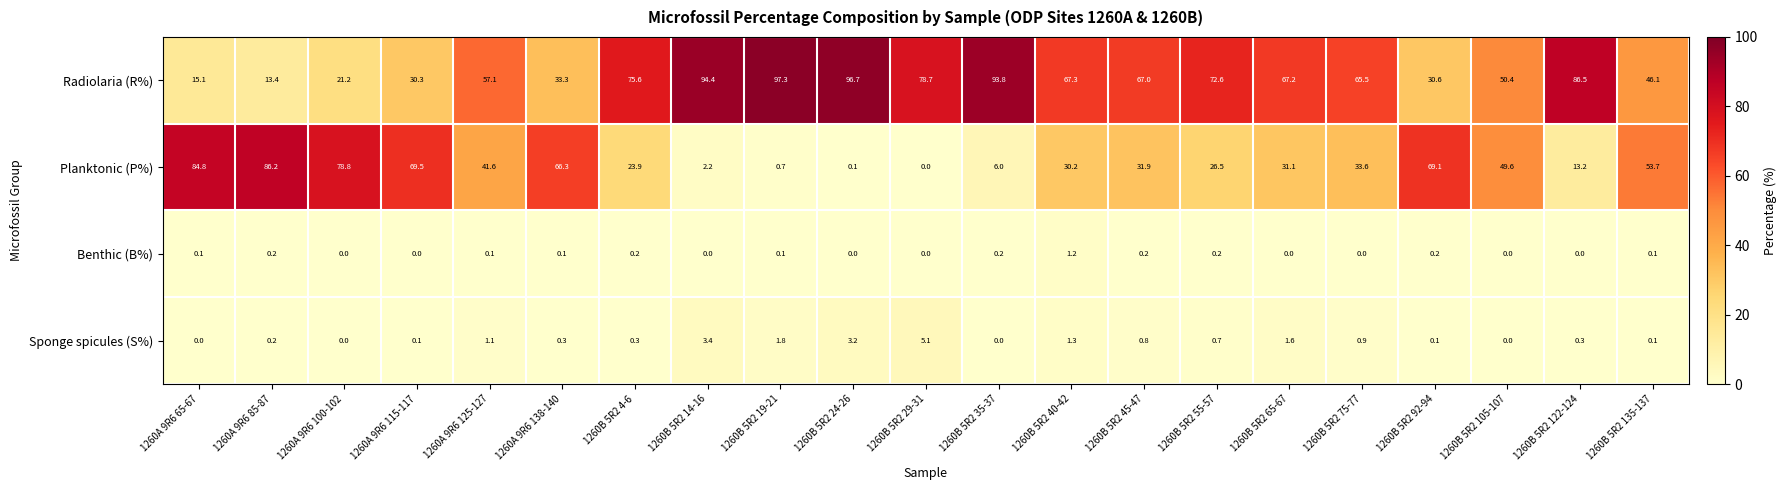

What is the sum of all Radiolaria (R%) values?

1260.1